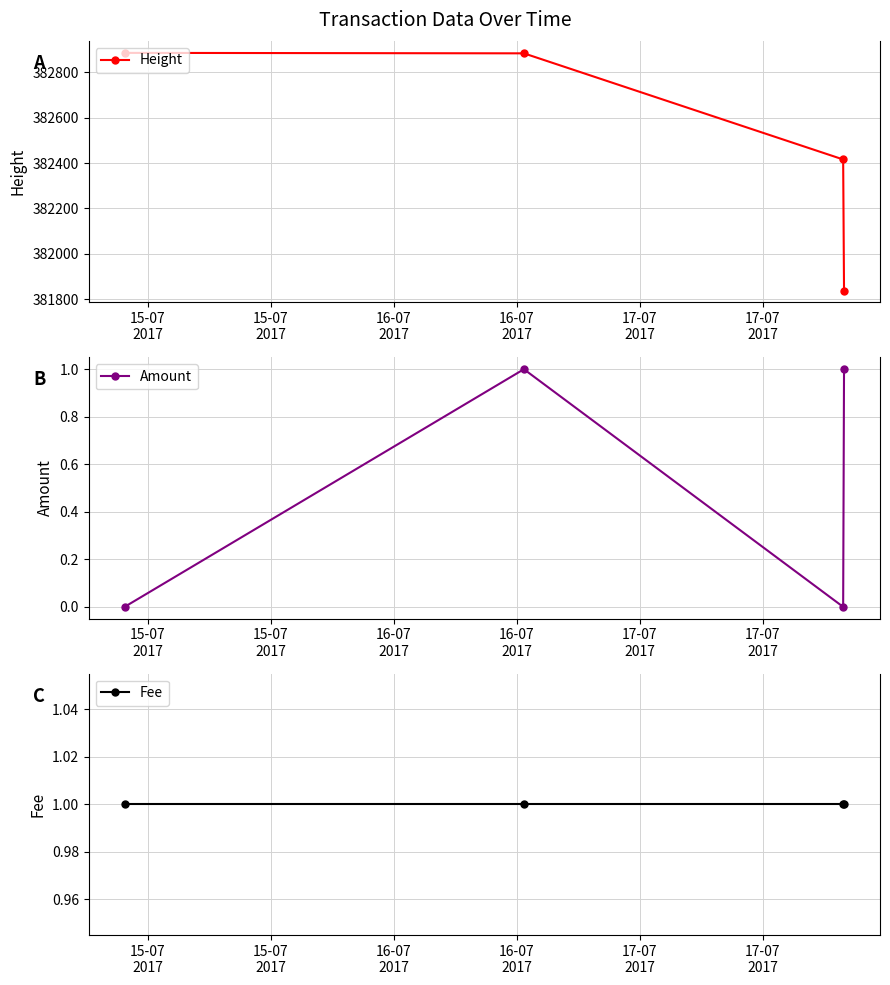

At how many categories does at least one series exceed 345349?

4